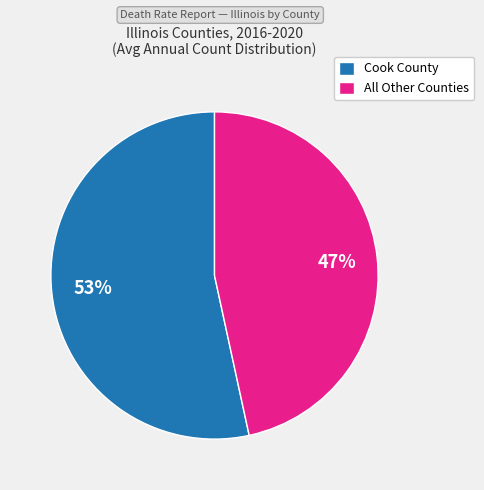

To the nearest percent, what is the average slice percentage?

50%